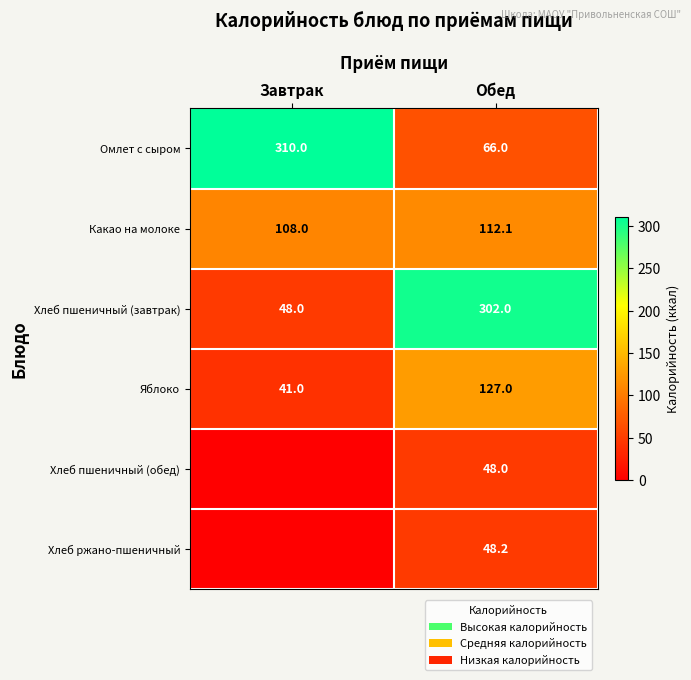

Rank the categories by Омлет с сыром value from lowest to highest.

Обед, Завтрак